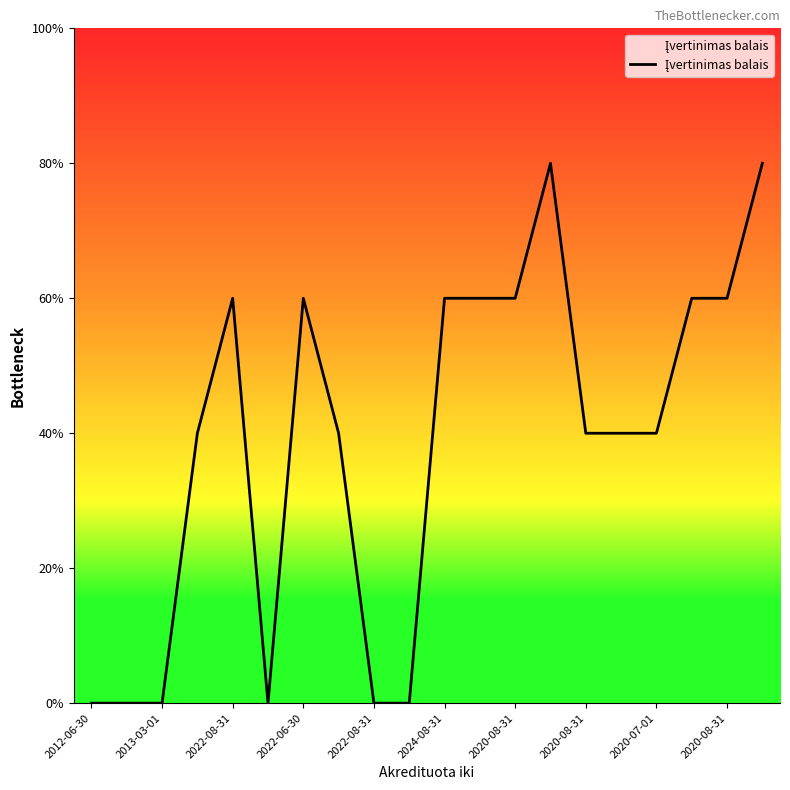

True or false: the data has more than 0 interior local peaks.

True